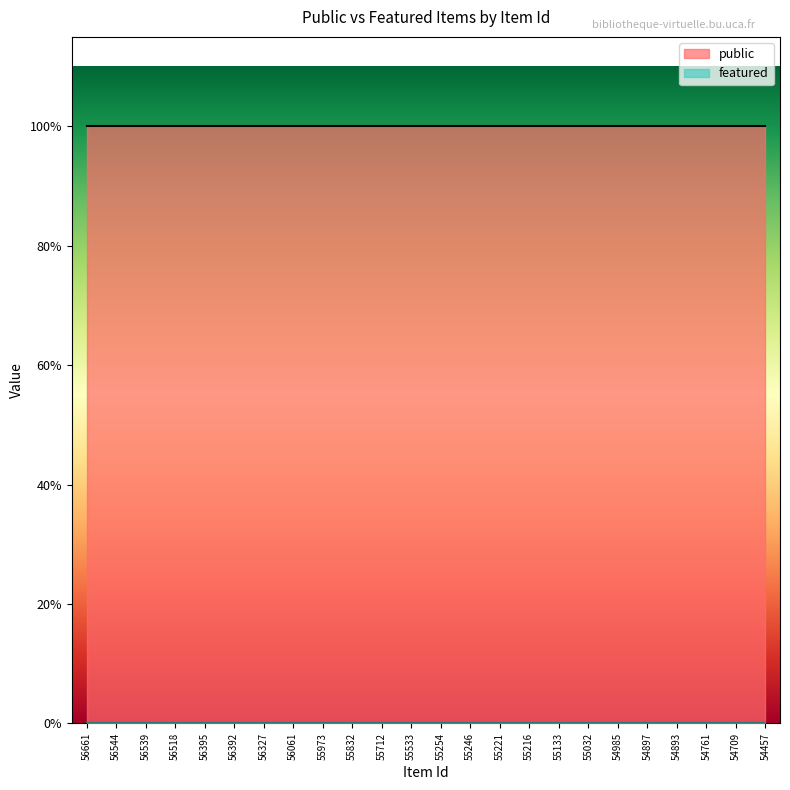

Reading left to right, list all the values displayed in this chart.

public: 56661=1	56544=1	56539=1	56518=1	56395=1	56392=1	56327=1	56061=1	55973=1	55832=1	55712=1	55533=1	55254=1	55246=1	55221=1	55216=1	55133=1	55032=1	54985=1	54897=1	54893=1	54761=1	54709=1	54457=1
featured: 56661=0	56544=0	56539=0	56518=0	56395=0	56392=0	56327=0	56061=0	55973=0	55832=0	55712=0	55533=0	55254=0	55246=0	55221=0	55216=0	55133=0	55032=0	54985=0	54897=0	54893=0	54761=0	54709=0	54457=0